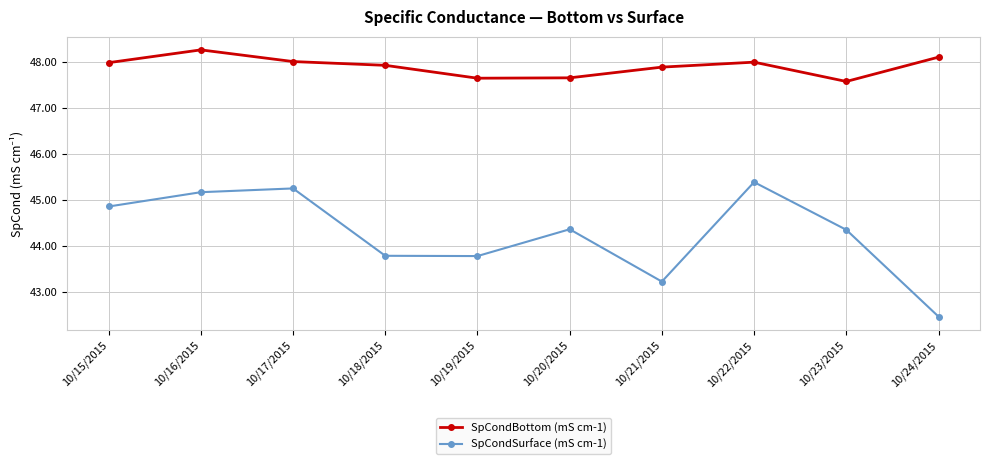

How many interior local valleys does the SpCondSurface (mS cm-1) series have?

2